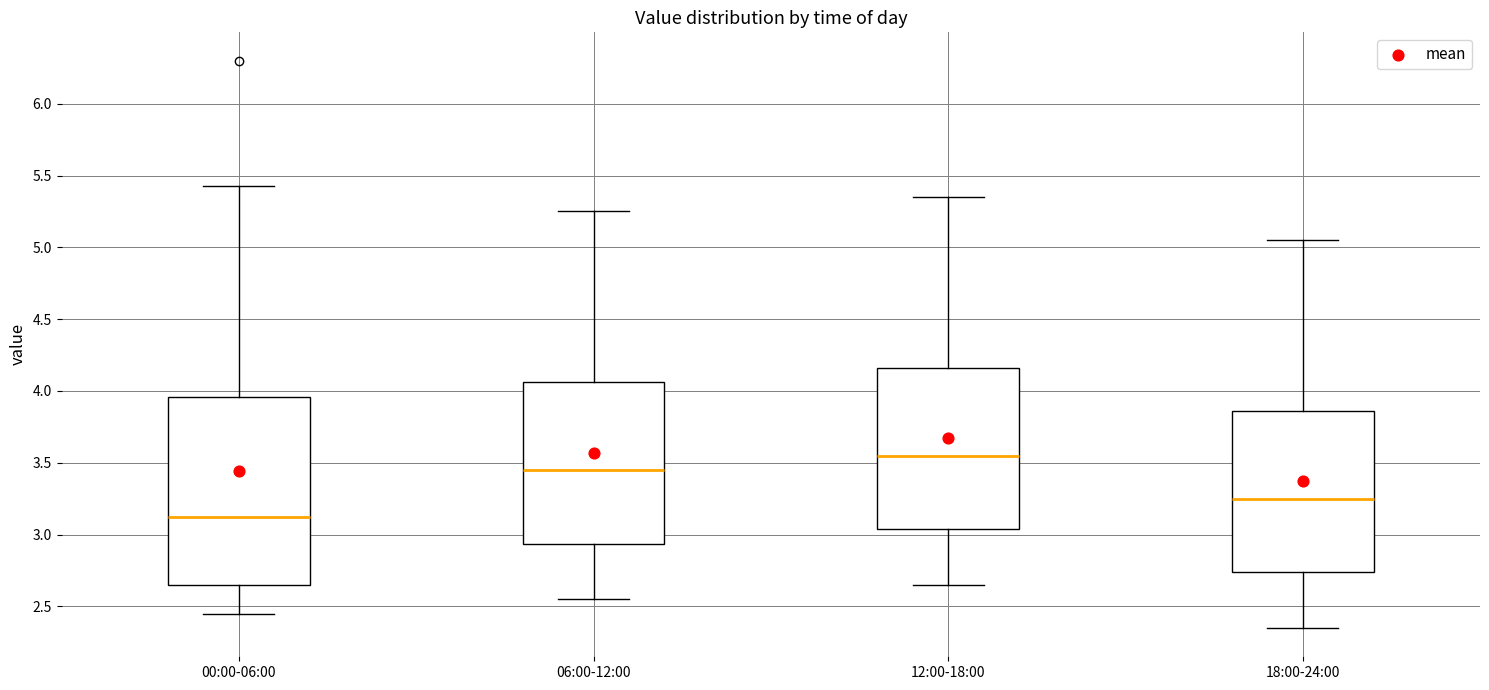

Which box is the tallest, from its lower edge to its upper edge?

00:00-06:00